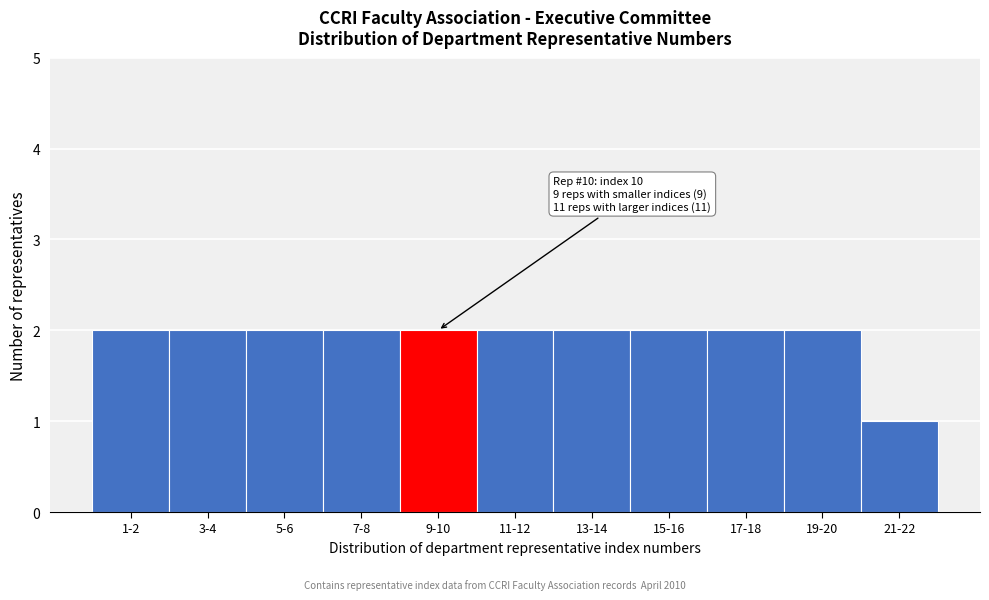

Reading left to right, transcribe all the data shown in this chart.

2	2	2	2	2	2	2	2	2	2	1